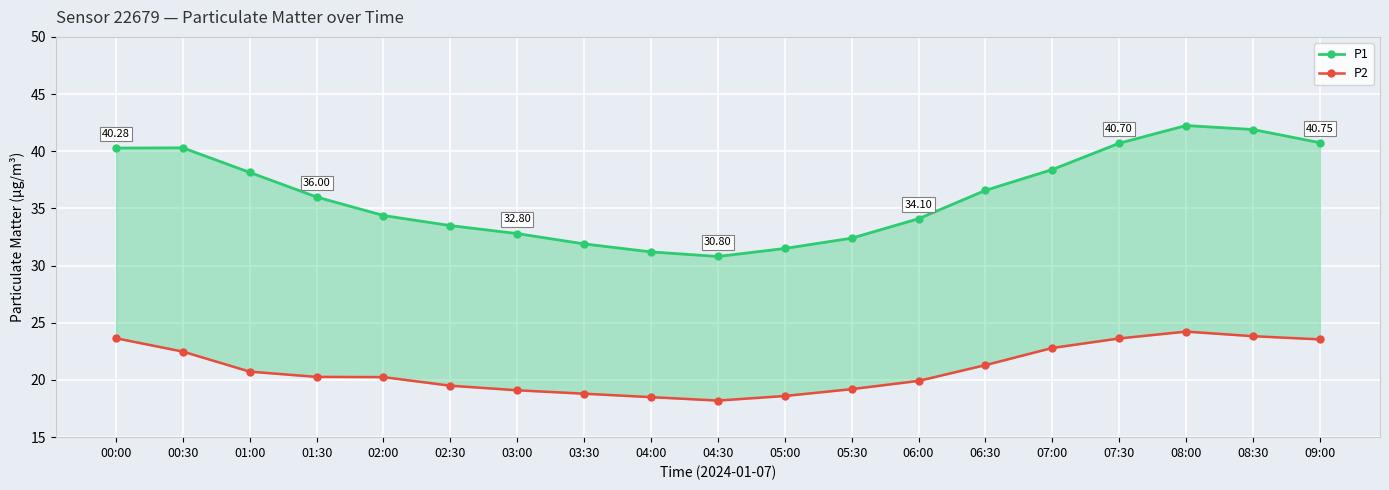

Is it true that P2 equals 21.3 at 06:30?

True